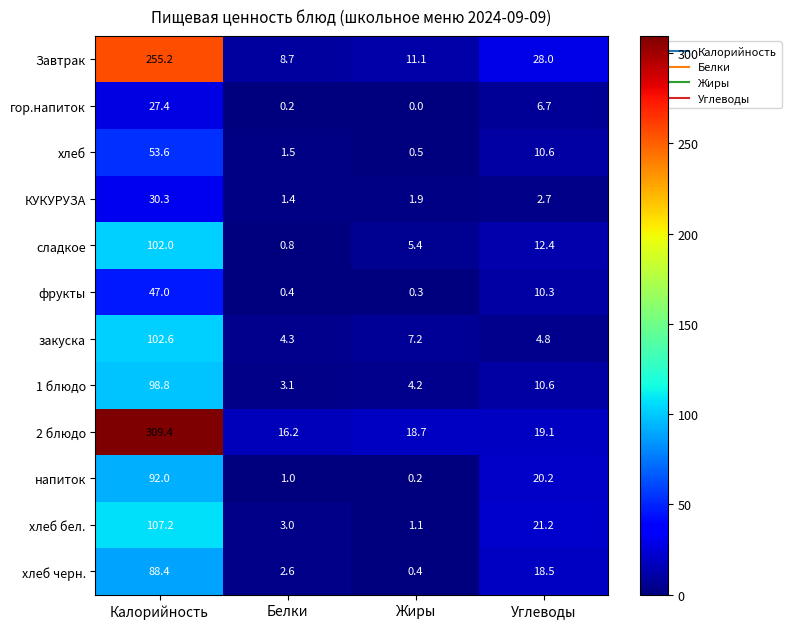

Rank the series at Калорийность from highest to lowest value.

2 блюдо, Завтрак, хлеб бел., закуска, сладкое, 1 блюдо, напиток, хлеб черн., хлеб, фрукты, КУКУРУЗА, гор.напиток